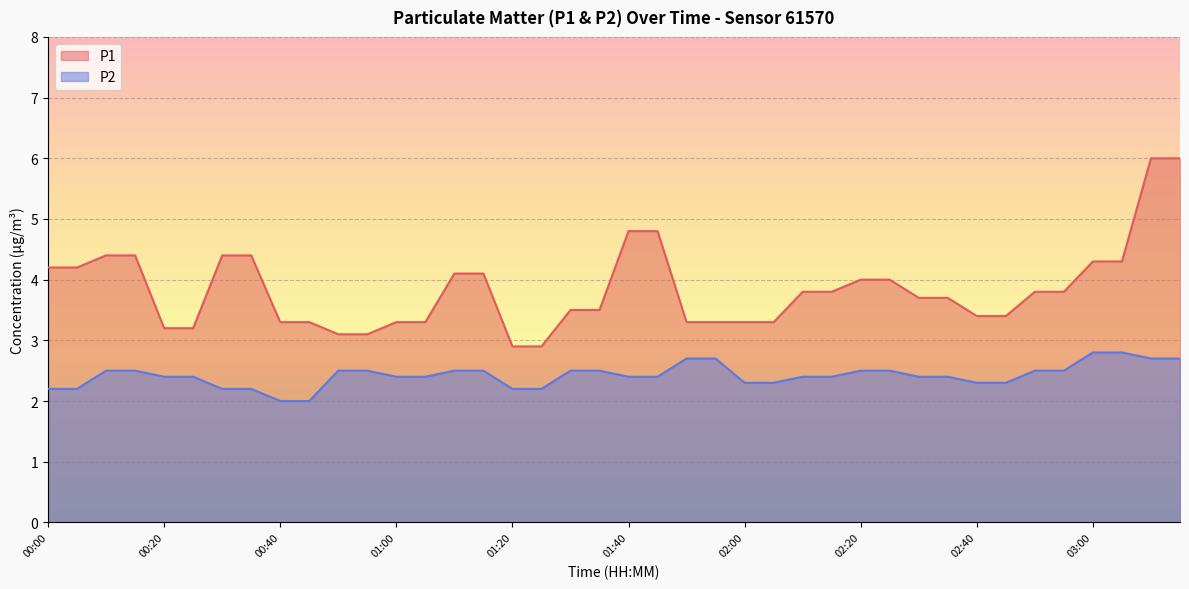

What position from the right is 02:45?

7